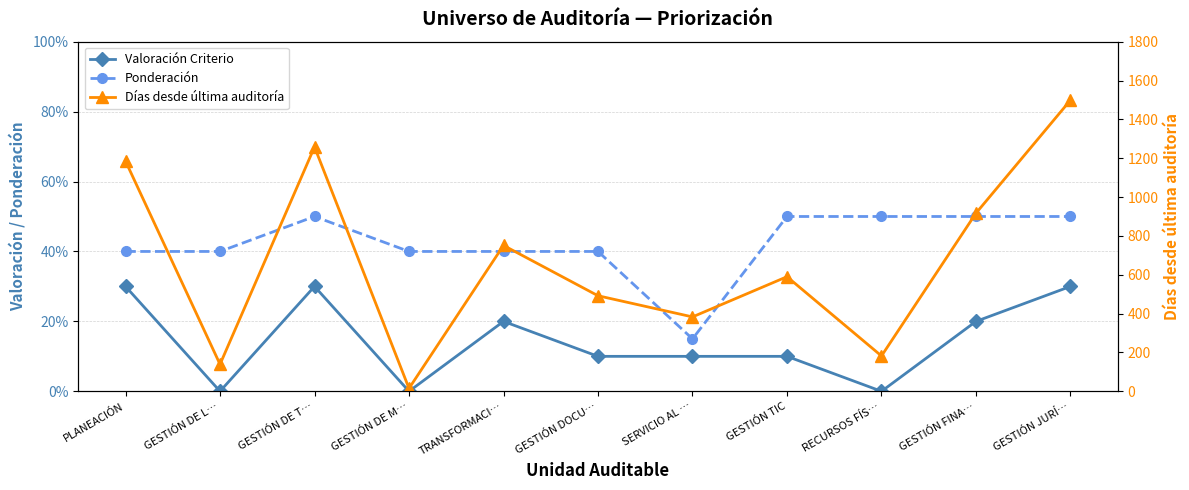

True or false: Días desde última auditoría and Valoración Criterio intersect in this chart.

False